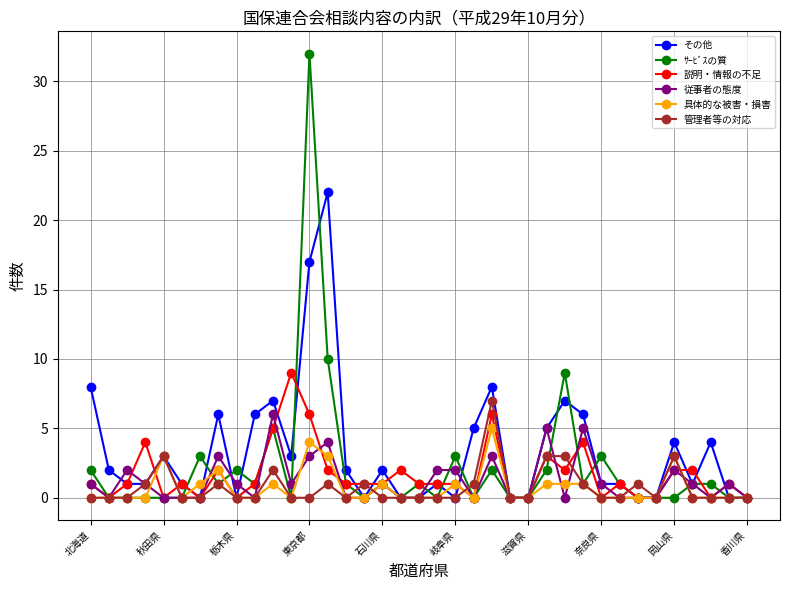

Is this an area chart (filled region under the line)?

No